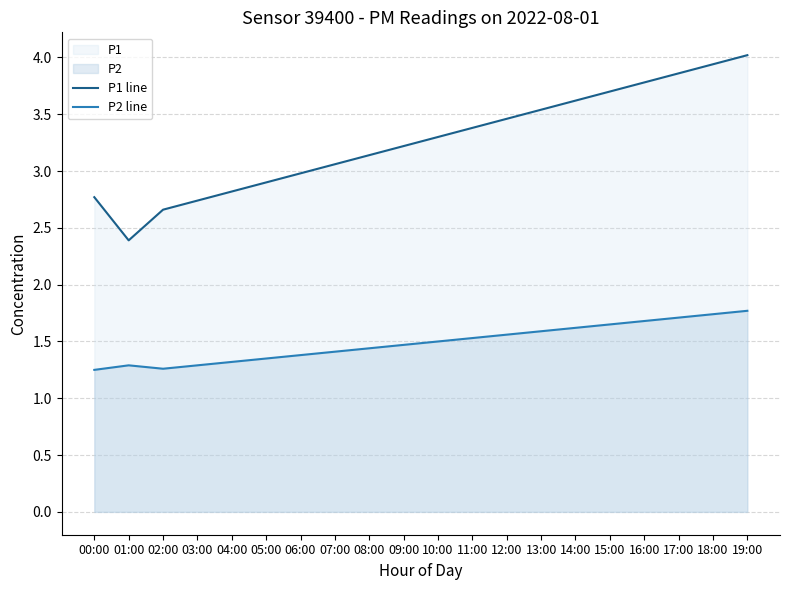

At which category is the sum across all series the highest?

19:00